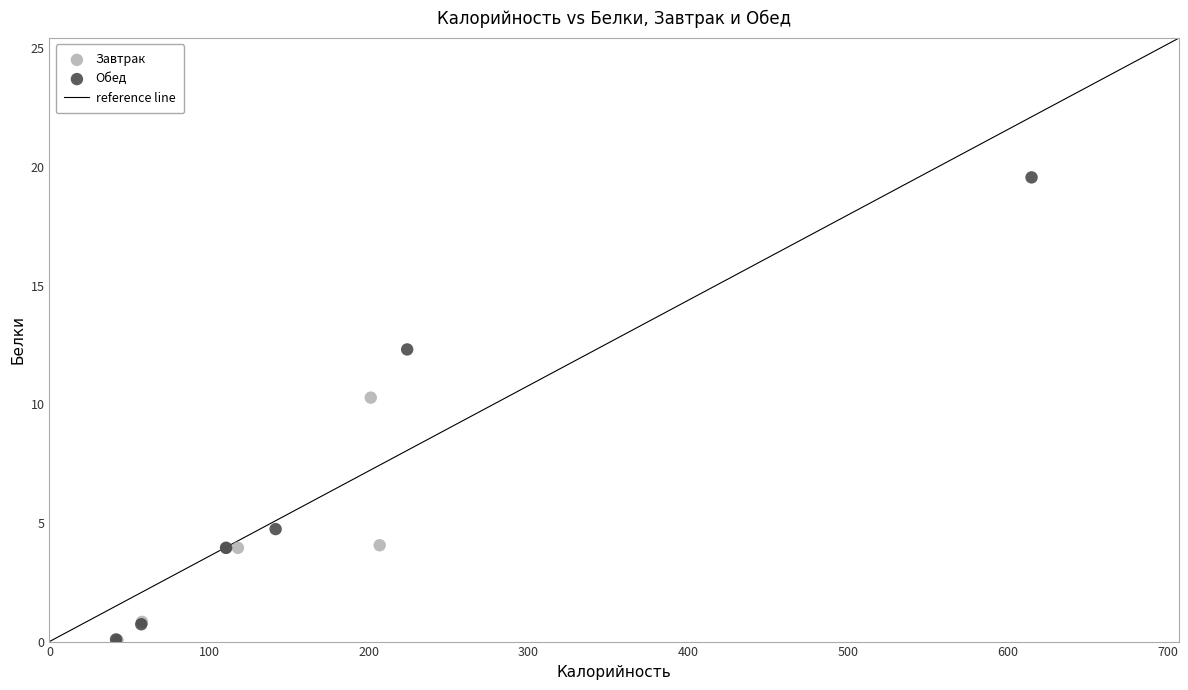

Which series contains the highest Y value?

Обед